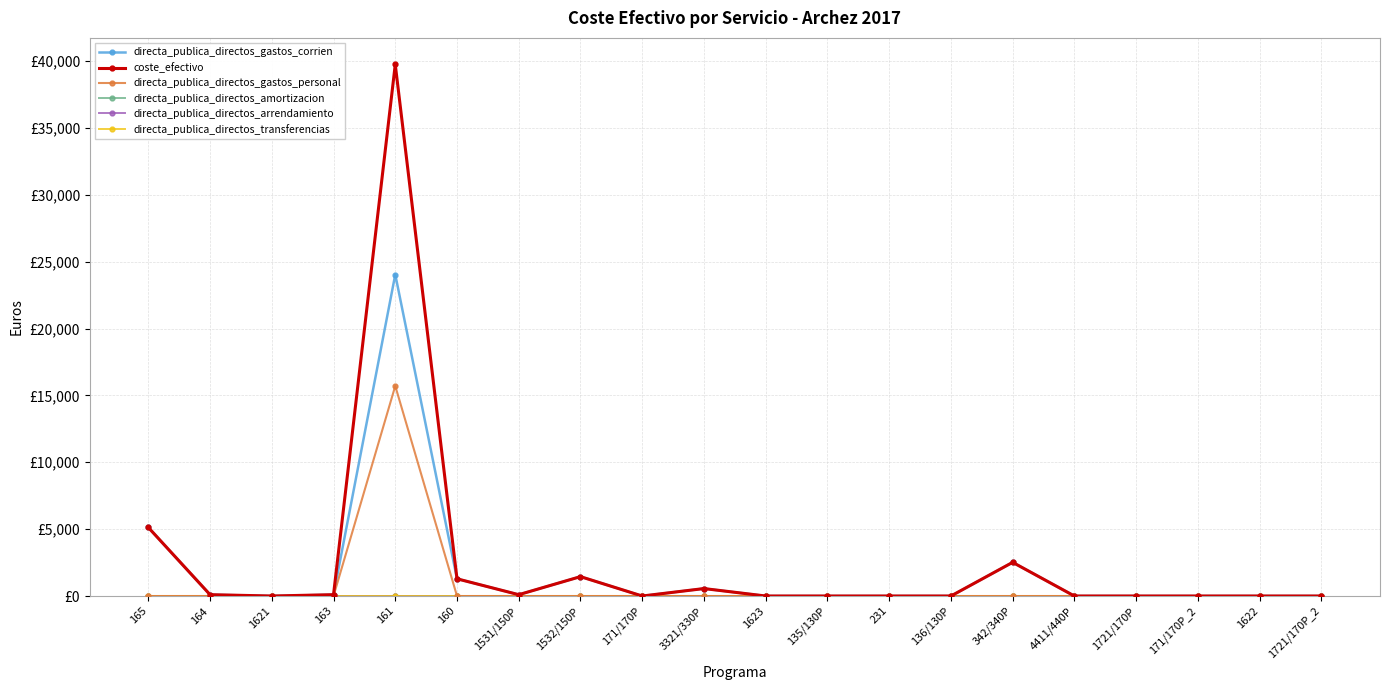

Does the chart have visible grid lines?

Yes